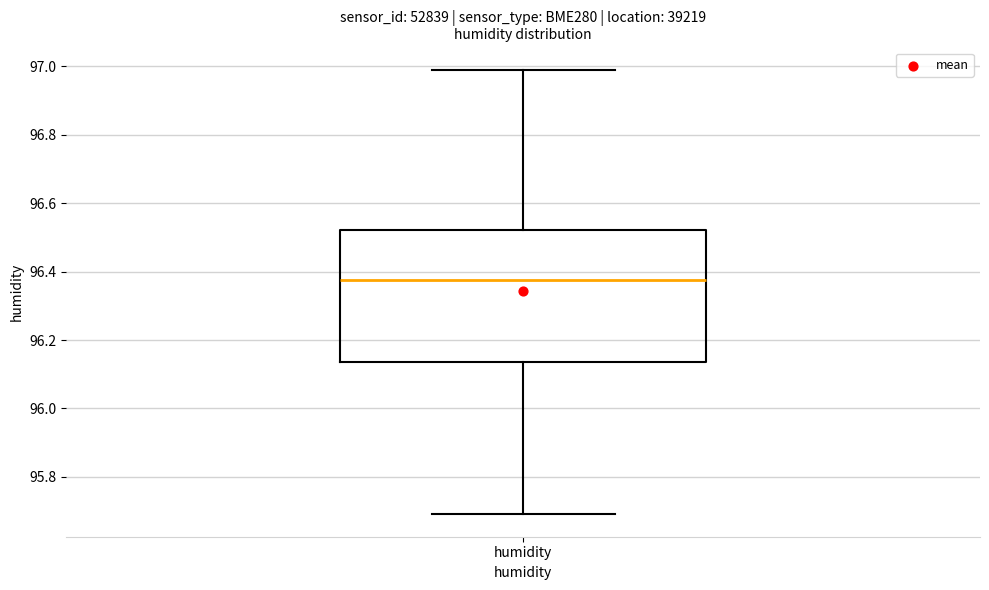

Where is the upper edge of the box for humidity on the y-axis? The values are not printed on the chart, so give them approximately, as read against the axis.

96.52